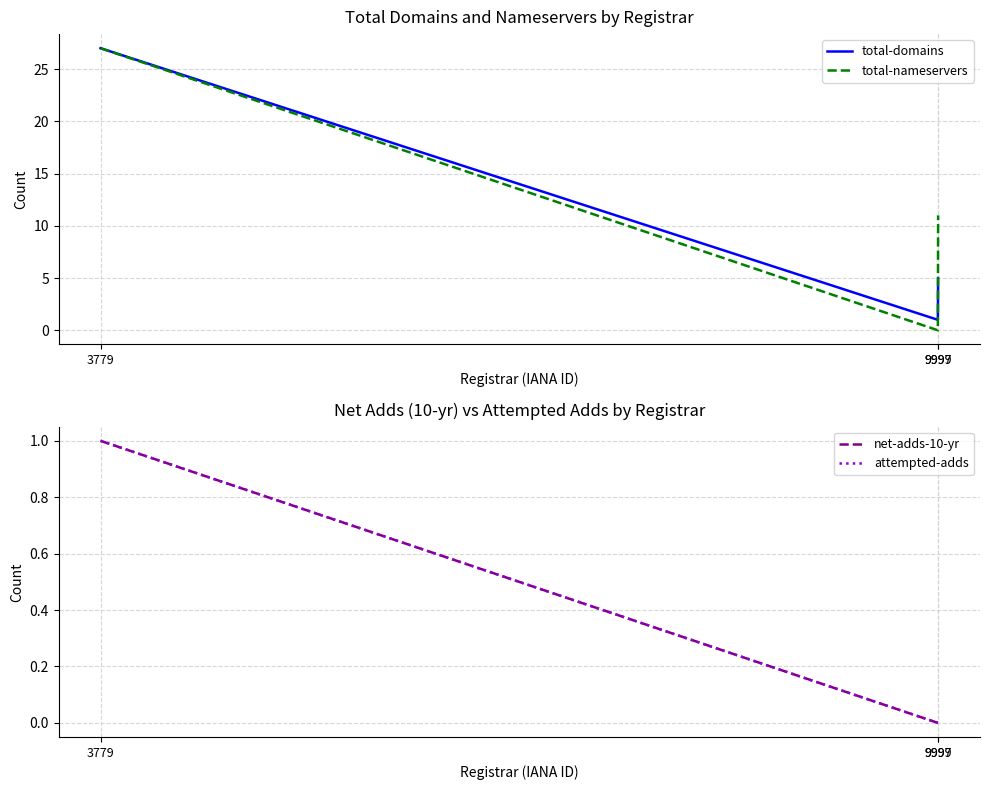

What is the spread (max minus min) of values at 9997?

1